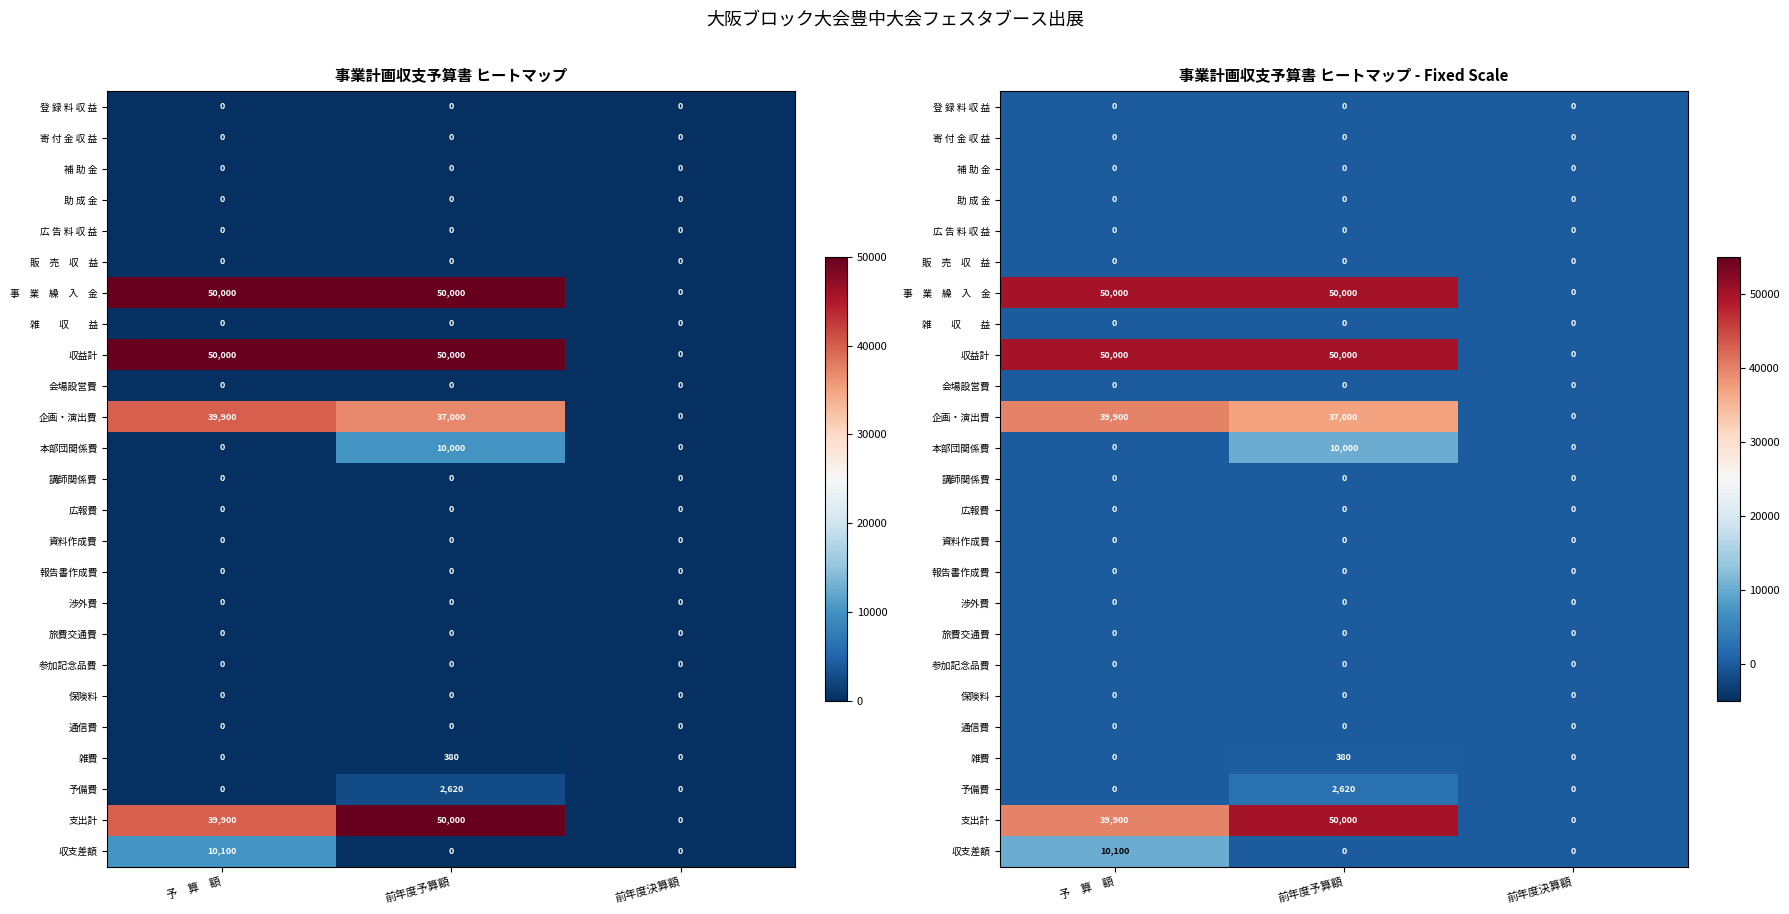

Which category has the lowest value in the 助 成 金 series?

予 算 額